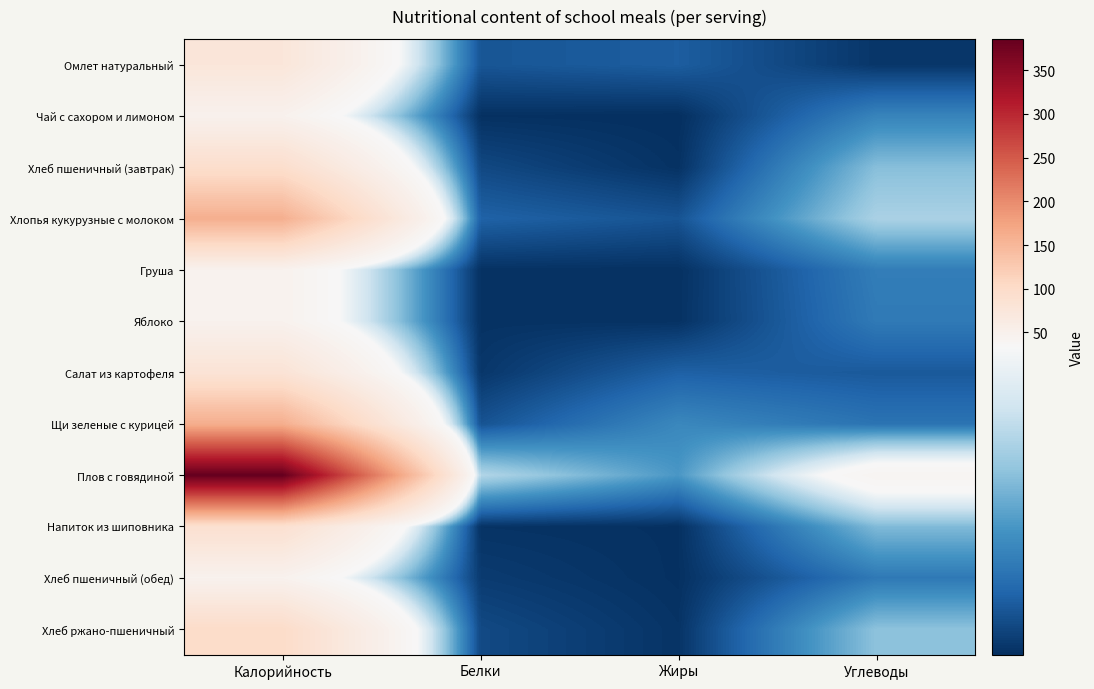

Reading right to left, what are all the values shown in this chart?

Омлет натуральный: Углеводы=0.9	Жиры=5.8	Белки=4.8	Калорийность=75.2
Чай с сахором и лимоном: Углеводы=11.3	Жиры=0.0	Белки=0.3	Калорийность=47.8
Хлеб пшеничный (завтрак): Углеводы=19.3	Жиры=0.4	Белки=3.2	Калорийность=94.0
Хлопья кукурузные с молоком: Углеводы=22.8	Жиры=4.6	Белки=6.5	Калорийность=160.0
Груша: Углеводы=10.3	Жиры=0.3	Белки=0.4	Калорийность=47.0
Яблоко: Углеводы=9.8	Жиры=0.4	Белки=0.4	Калорийность=47.0
Салат из картофеля: Углеводы=5.3	Жиры=6.3	Белки=1.0	Калорийность=81.3
Щи зеленые с курицей: Углеводы=8.8	Жиры=11.8	Белки=4.5	Калорийность=161.1
Плов с говядиной: Углеводы=41.1	Жиры=14.1	Белки=23.6	Калорийность=385.9
Напиток из шиповника: Углеводы=18.7	Жиры=0.2	Белки=0.5	Калорийность=89.3
Хлеб пшеничный (обед): Углеводы=9.7	Жиры=0.2	Белки=1.6	Калорийность=47.0
Хлеб ржано-пшеничный: Углеводы=19.8	Жиры=0.6	Белки=3.3	Калорийность=99.0